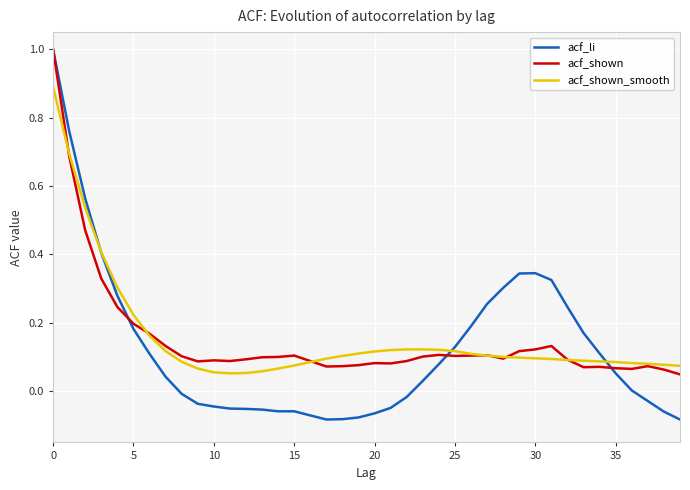

Which series has the largest range (max minus min)?

acf_li